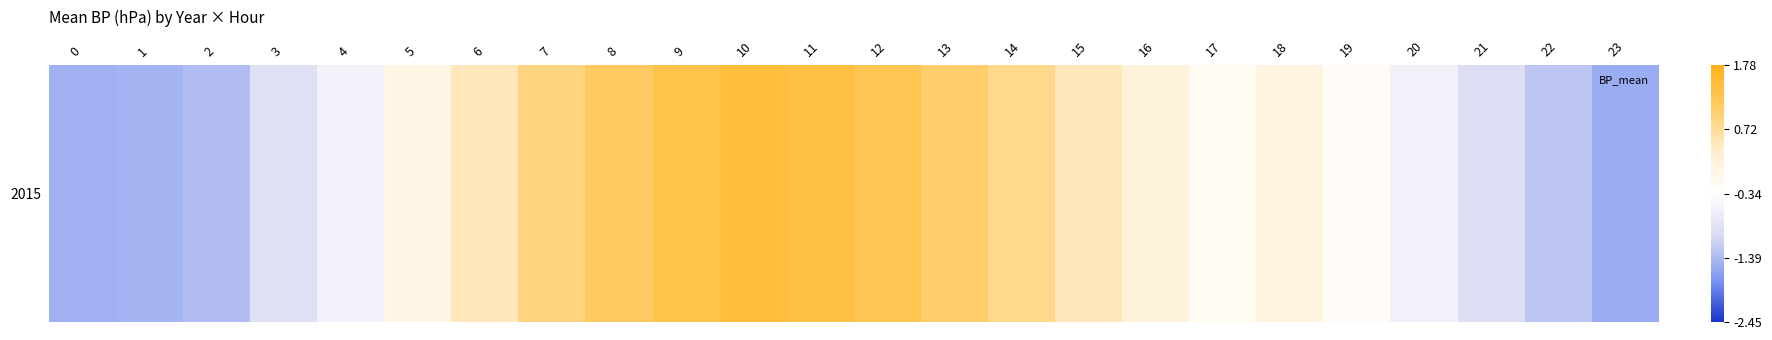

Reading right to left, list all the values displayed in this chart.

23=-1.5	22=-1.3	21=-1.0	20=-0.6	19=-0.2	18=0.1	17=-0.2	16=0.2	15=0.5	14=0.8	13=1.0	12=1.2	11=1.4	10=1.4	9=1.3	8=1.1	7=0.9	6=0.5	5=0.0	4=-0.6	3=-0.9	2=-1.4	1=-1.5	0=-1.5